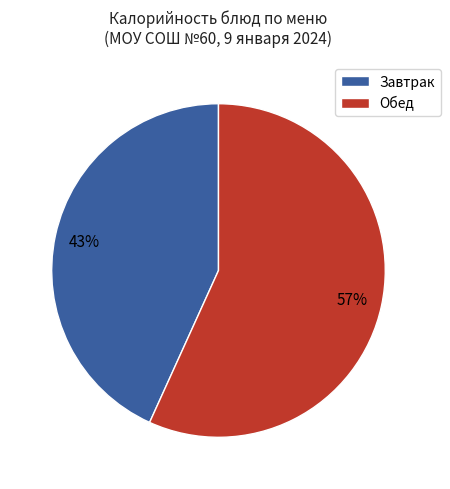

Which slice is the smallest?

Завтрак